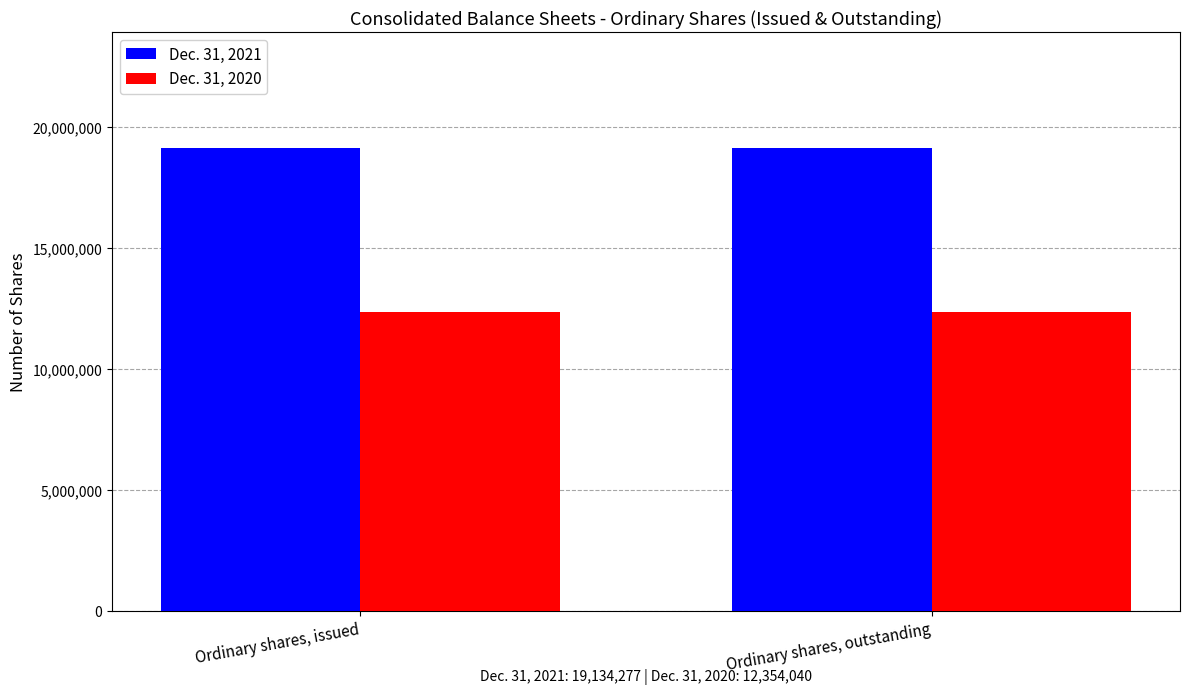

What is the highest value of the Dec. 31, 2020 series?

12354040